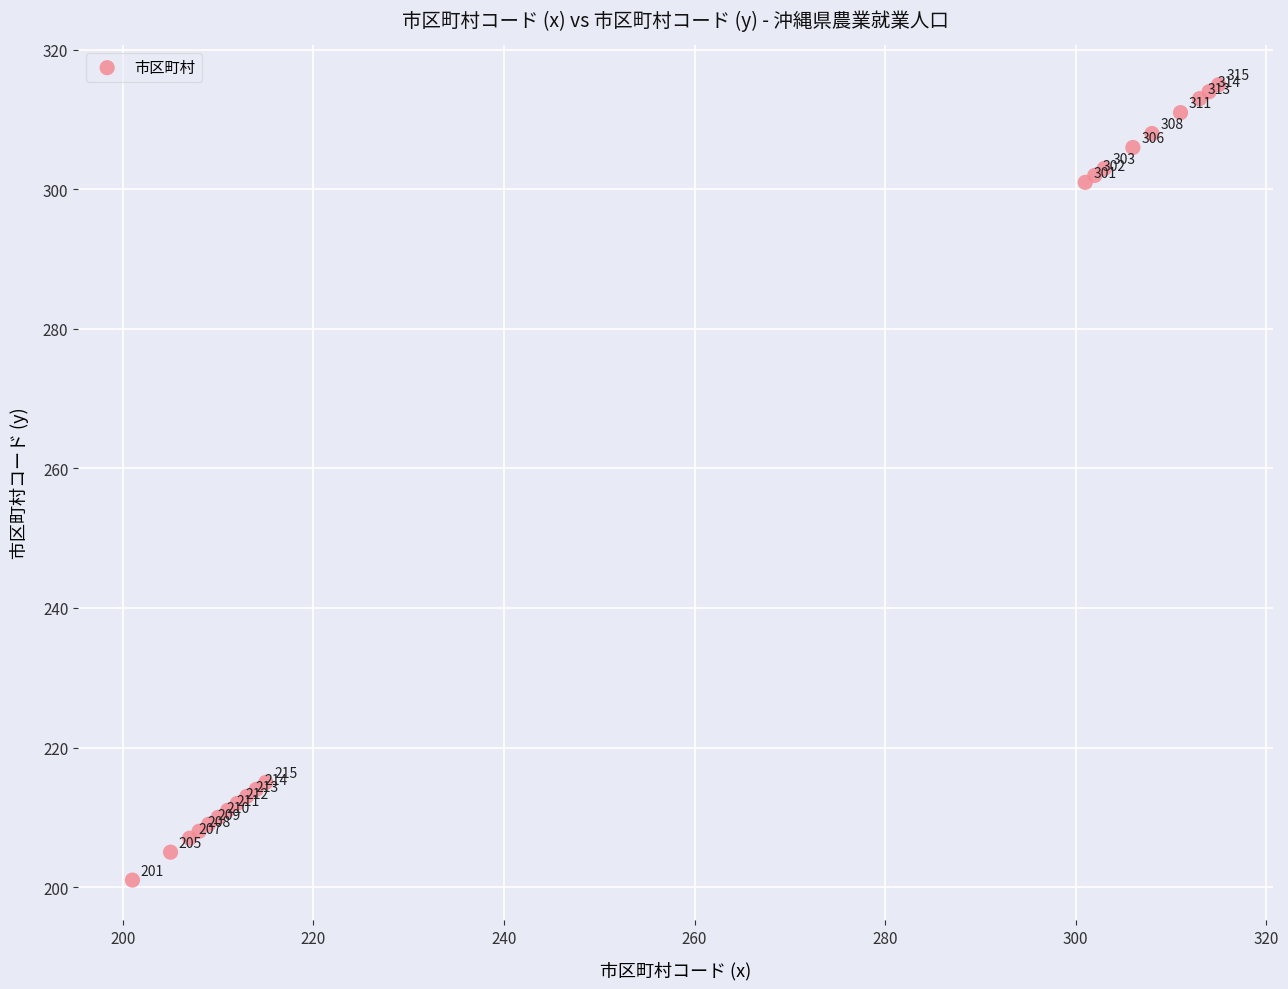

What Y value in the scatter plot is closest to 258?

215